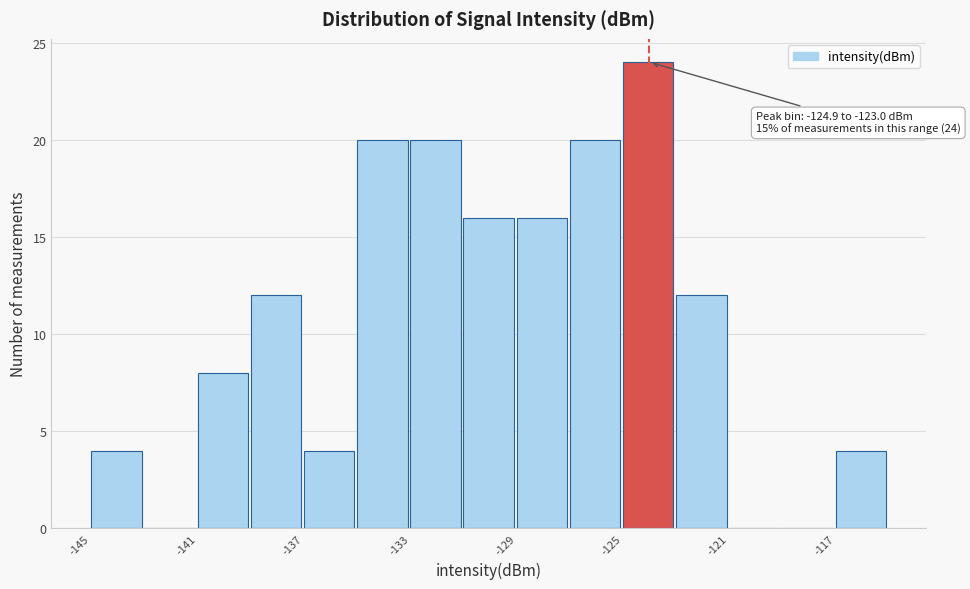

Read against the x-axis, roughly where is the centre of the tallest bar?

-124.0